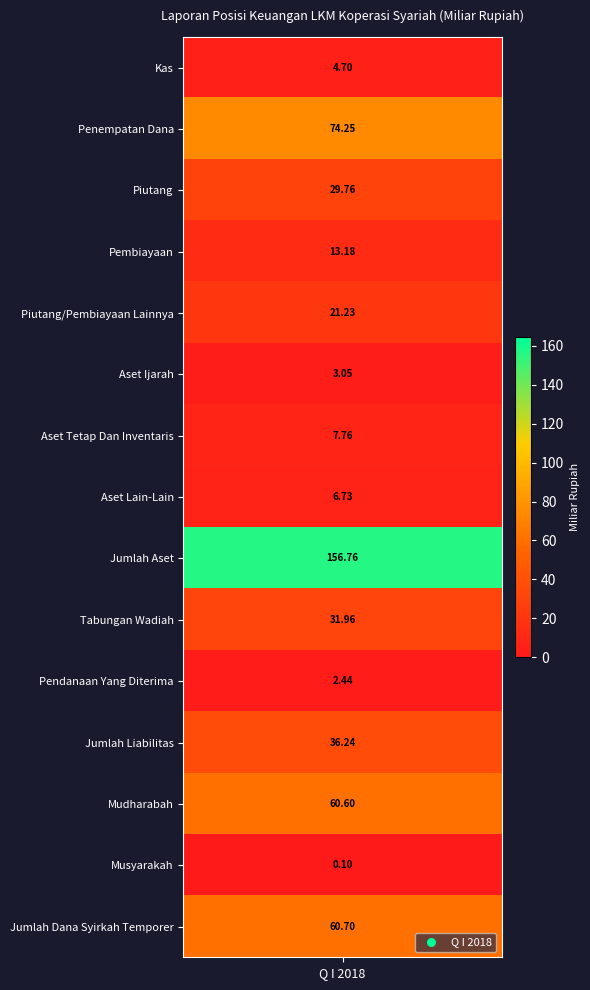

How many series are shown in this chart?

15